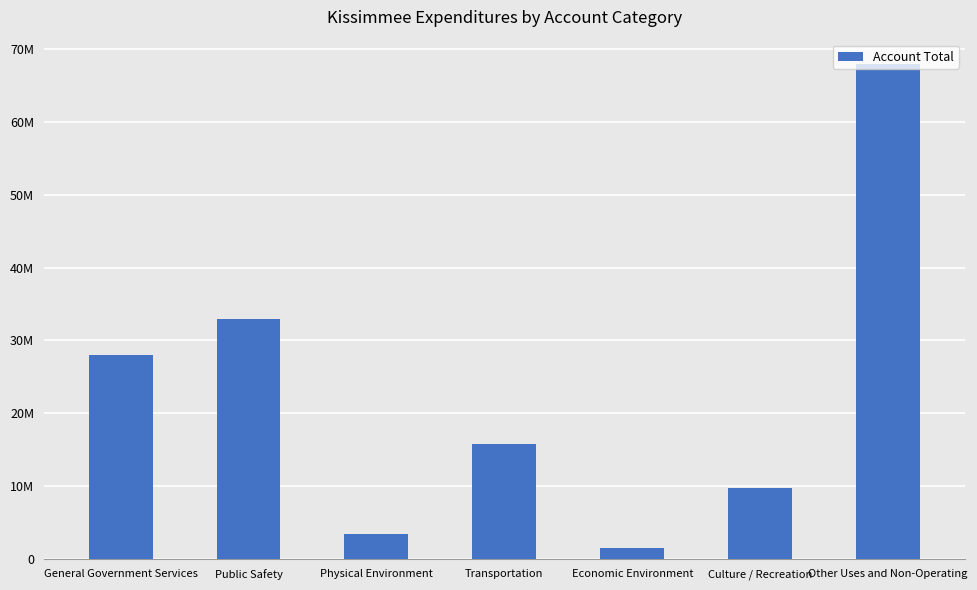

Are the bars horizontal?

No